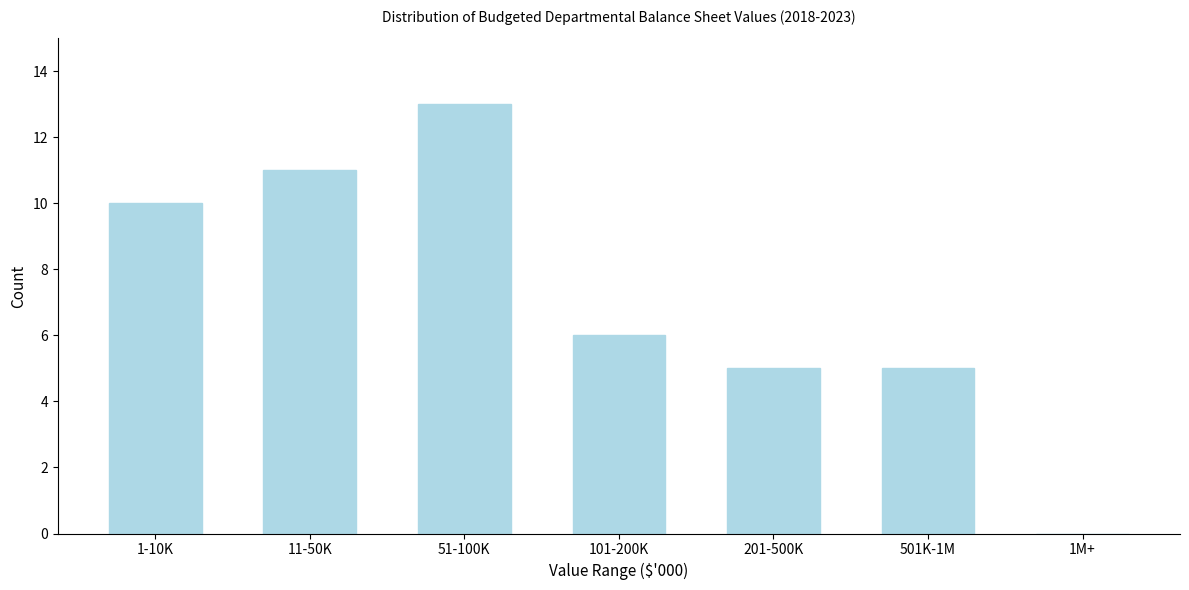

Reading right to left, list all the values displayed in this chart.

1M+=0	501K-1M=5	201-500K=5	101-200K=6	51-100K=13	11-50K=11	1-10K=10